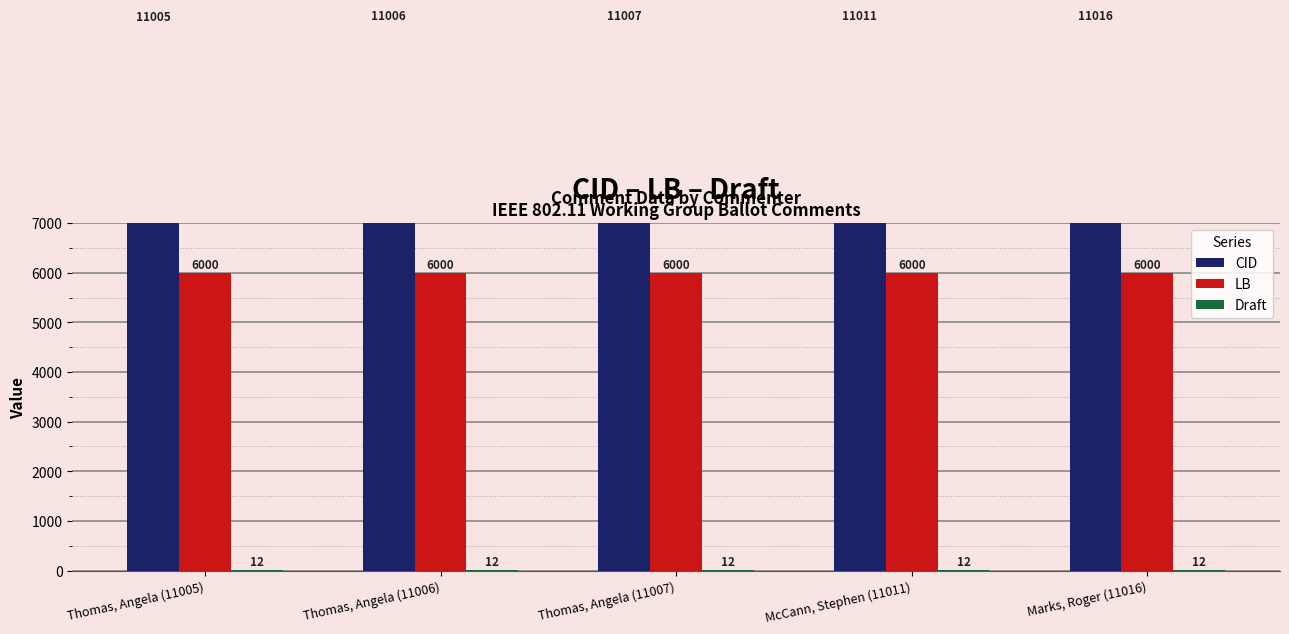

What is the label of the 2nd bar from the left?

Thomas, Angela (11006)